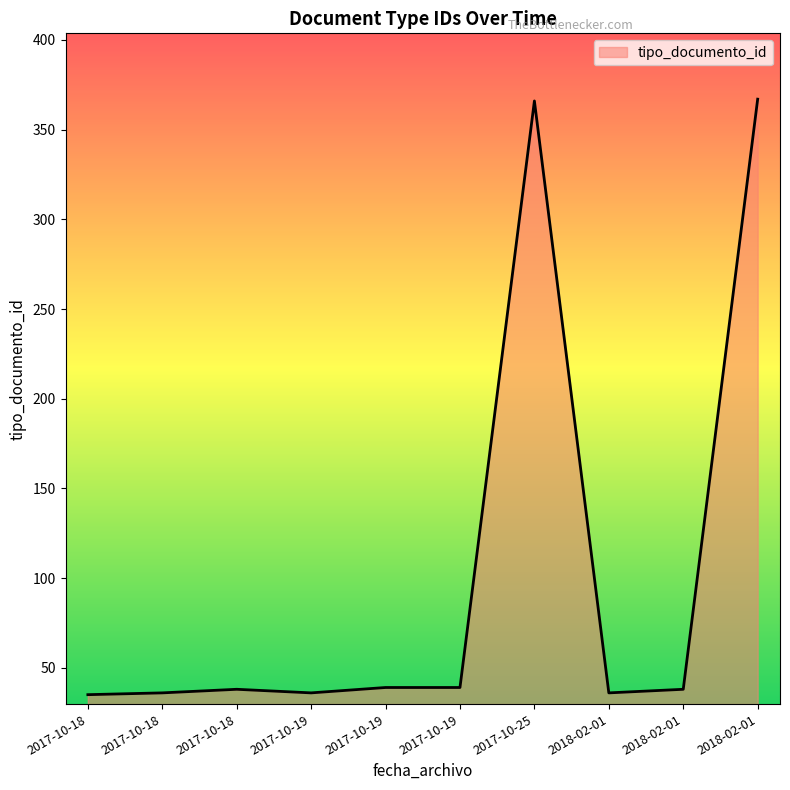

Which category has the lowest value across all series?

2017-10-18